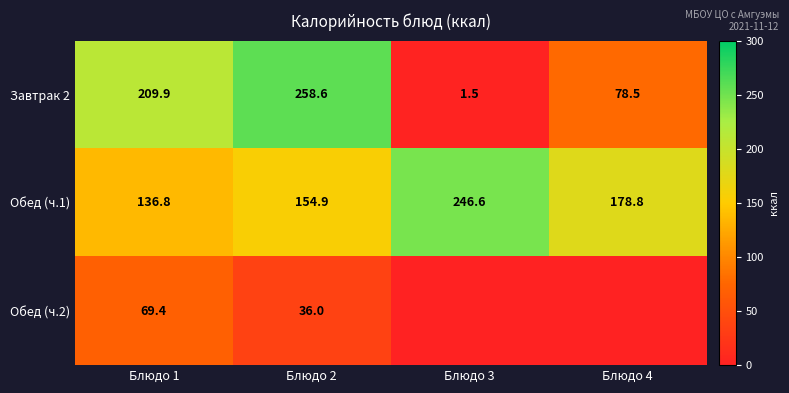

What is the highest value of the Обед (ч.1) series?

246.6